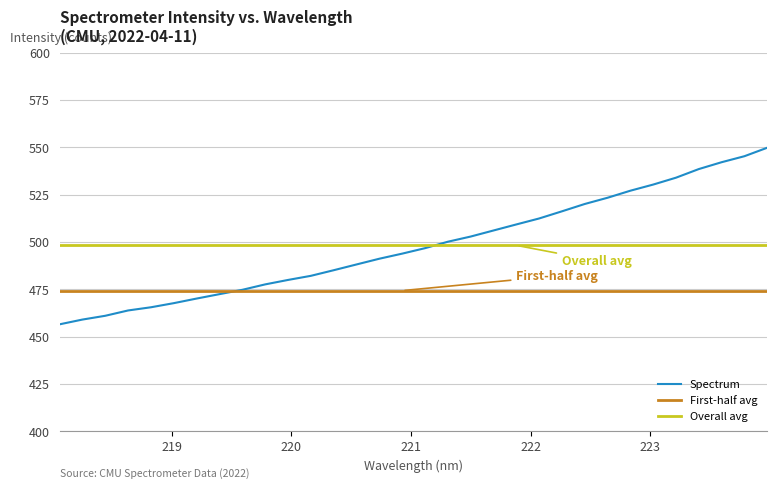

What is the lowest value of the Spectrum series?

456.5